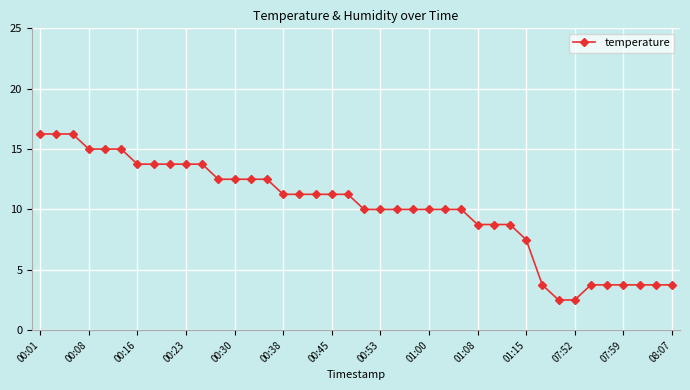

What is the average value?

10.1